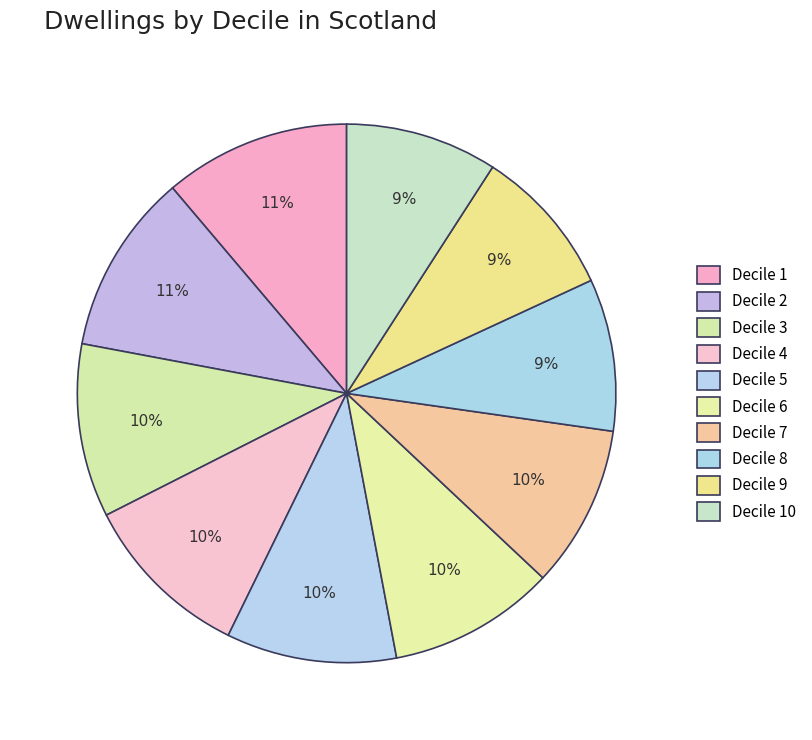

What percentage is the Decile 1 slice, to the nearest percent?

11%